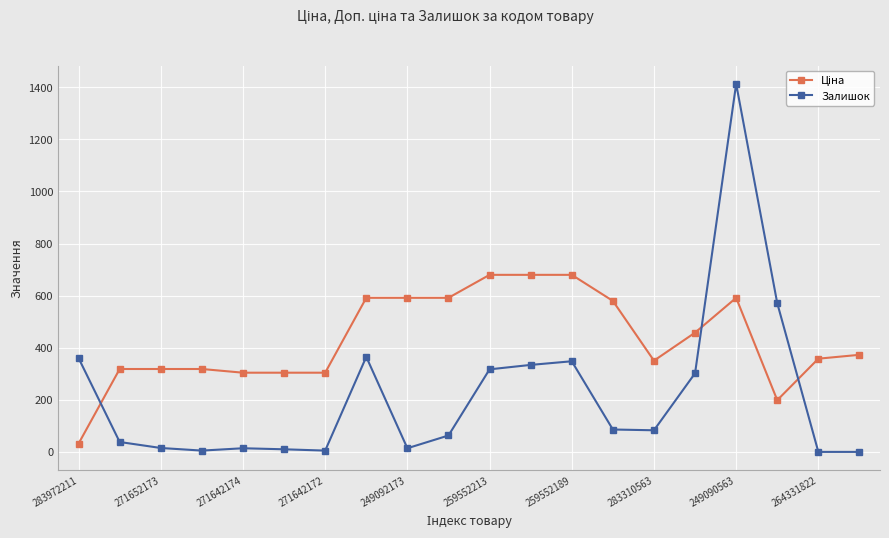

True or false: Залишок has more than 2 points higher than both neighbors.

True